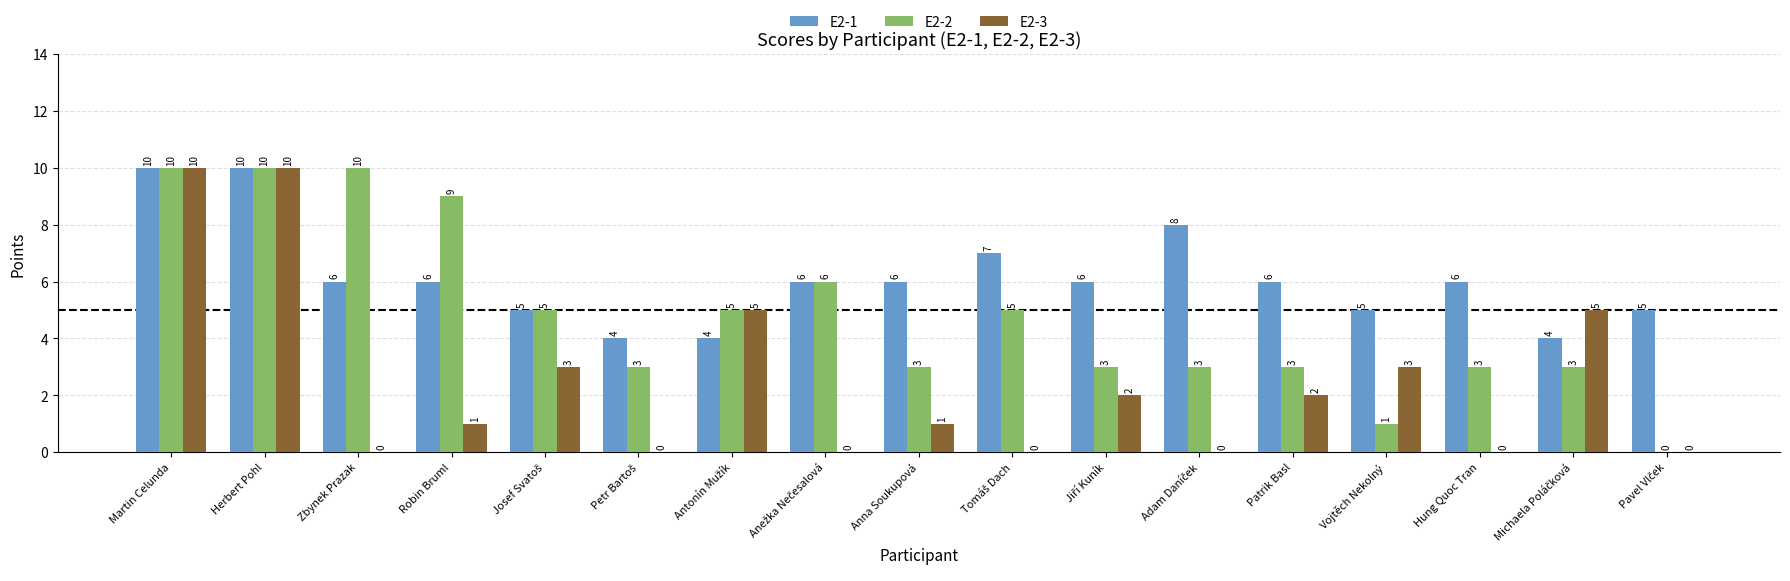

Count the E2-3 values in the range 0 to 3.

13